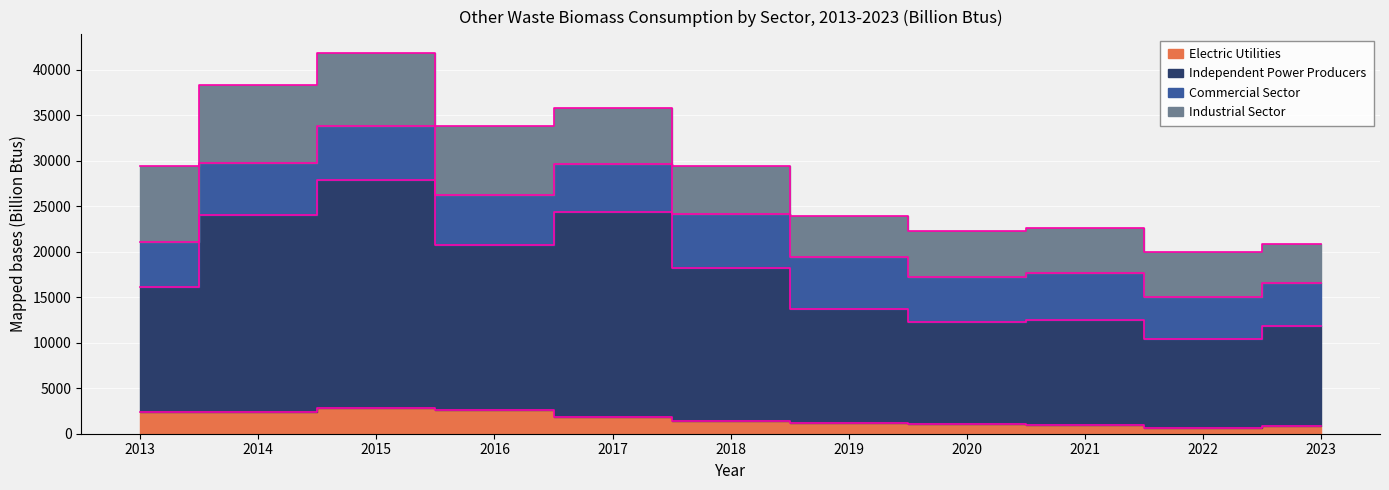

What is the difference between the Electric Utilities values at 2015 and 2020?

1829